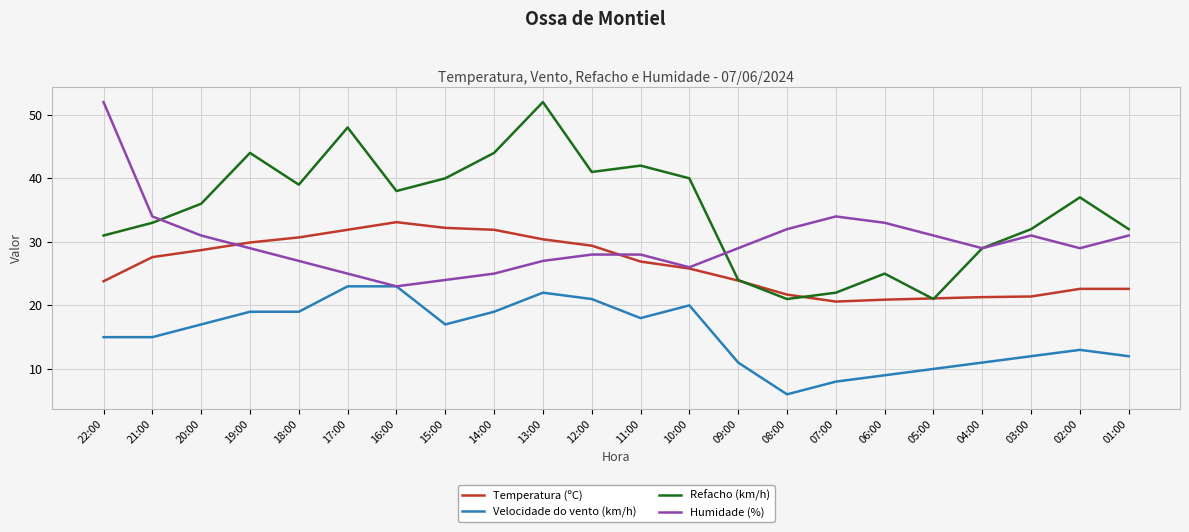

At which label does Refacho (km/h) first exceed 37?

19:00